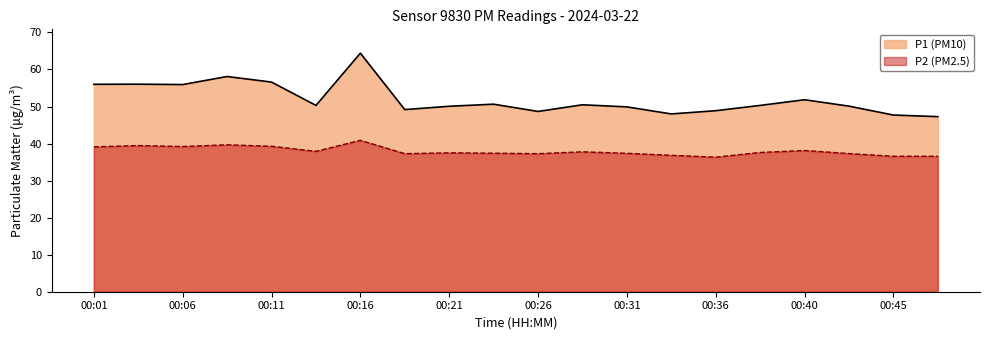

Is it true that P2 equals 55.0 at 00:26?

False